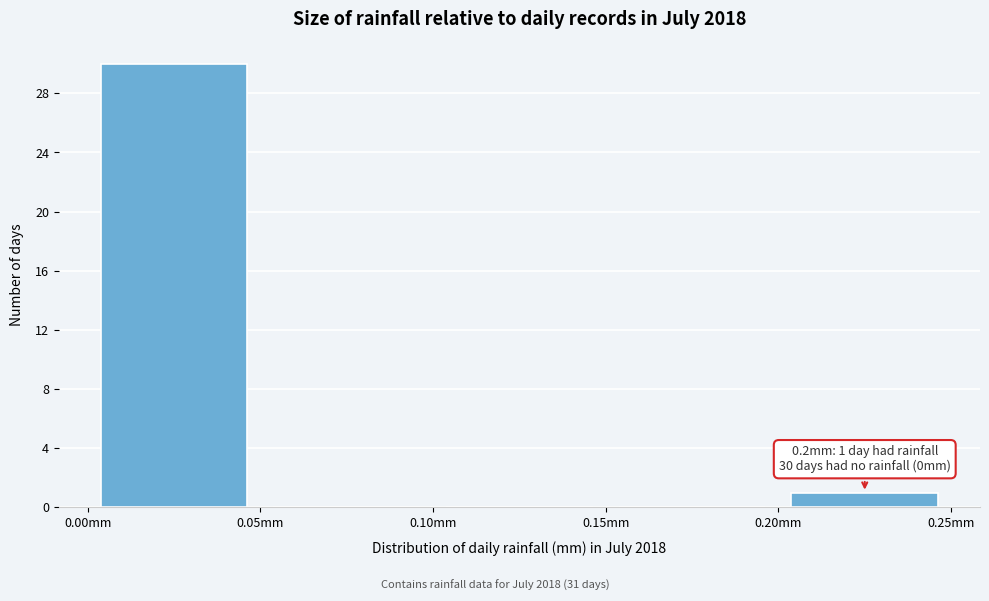

Over which range of the x-axis is the bar tallest?

0.00 to 0.05